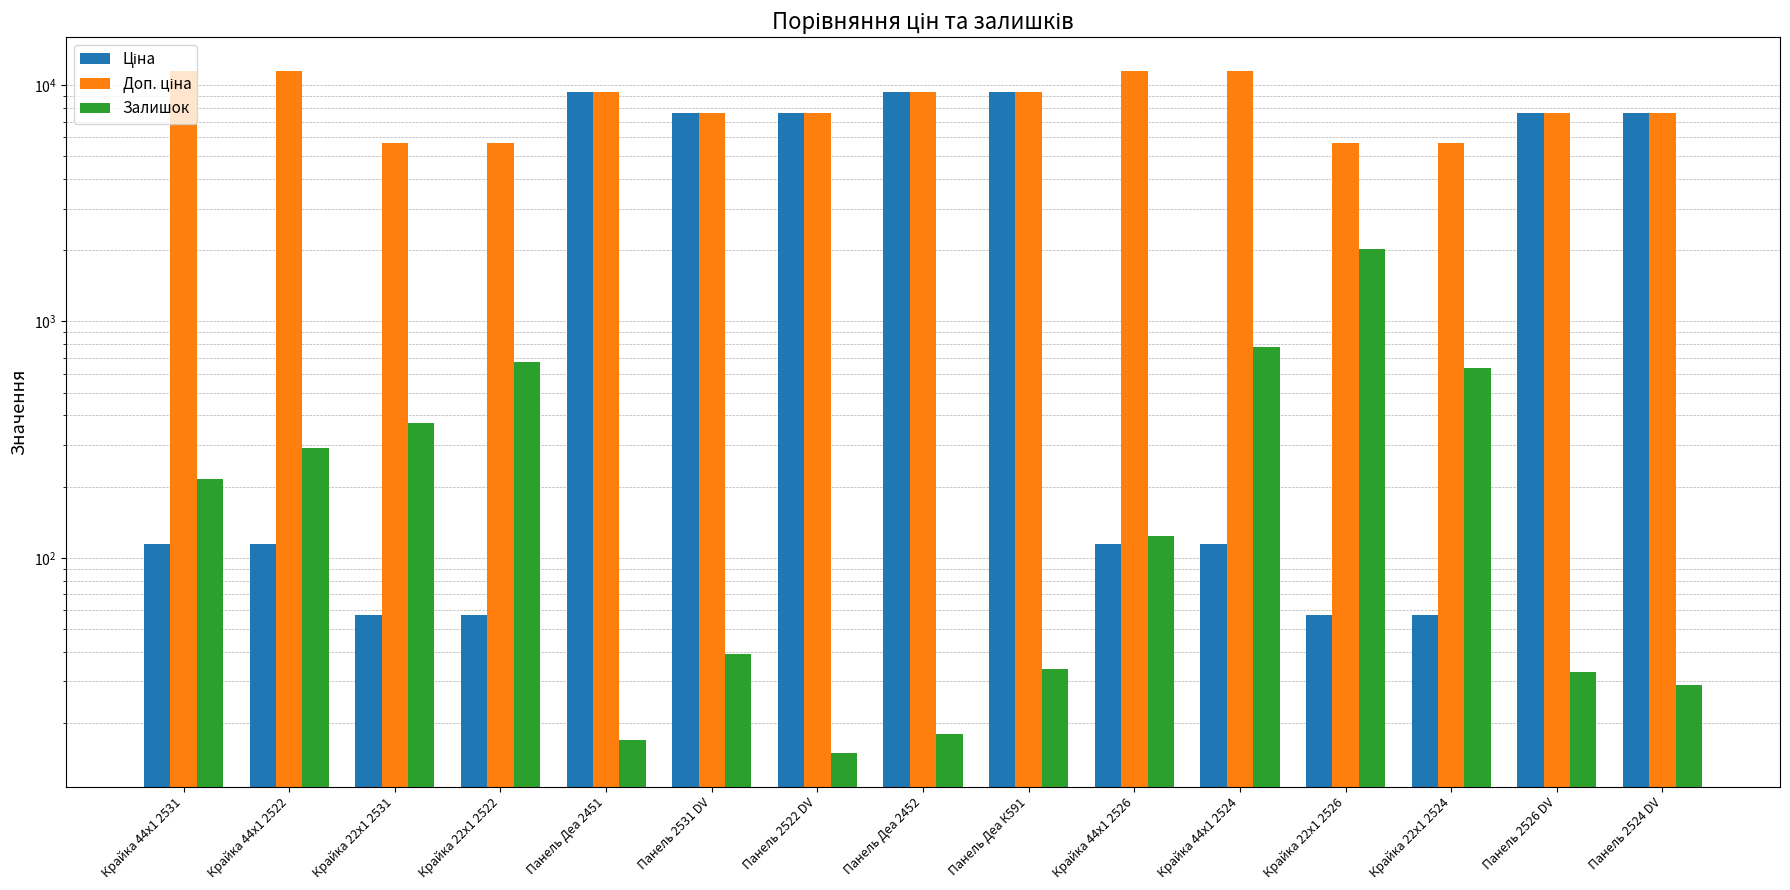

How many data points does each series have?

15